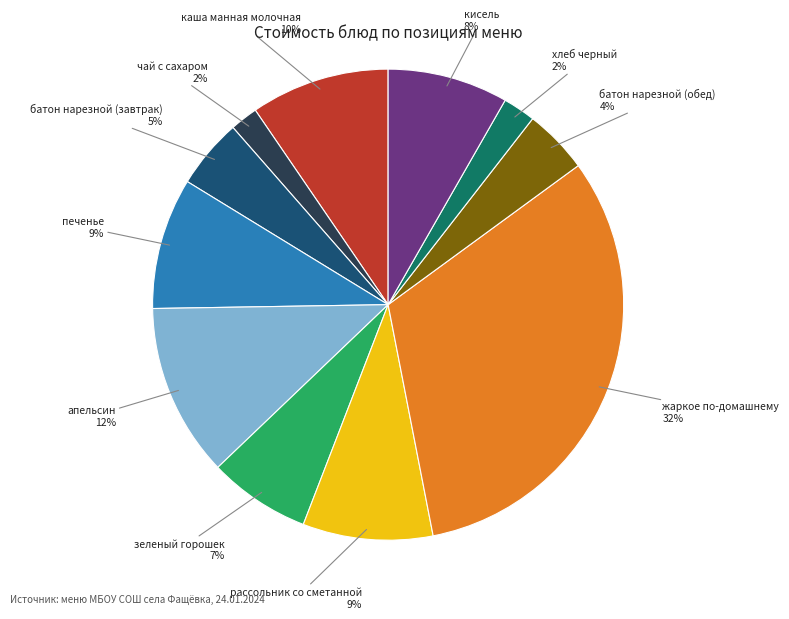

To the nearest percent, what is the average slice percentage?

9%